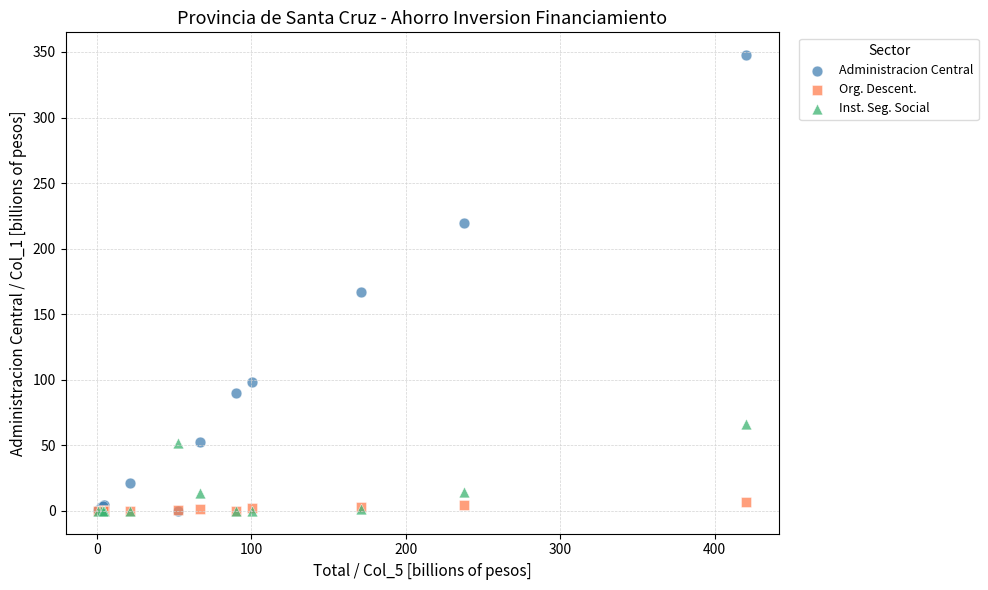

In the Administracion Central series, what Y value is closest to 173?

166.8